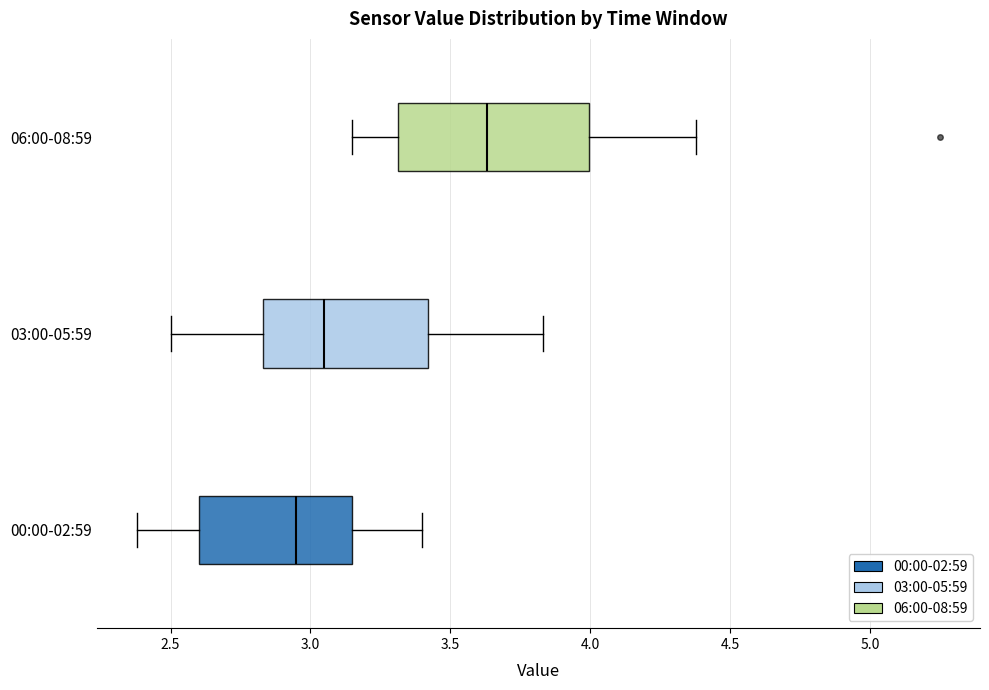

Where does the left whisker of the box for 03:00-05:59 end on the x-axis? The values are not printed on the chart, so give them approximately, as read against the axis.

2.50